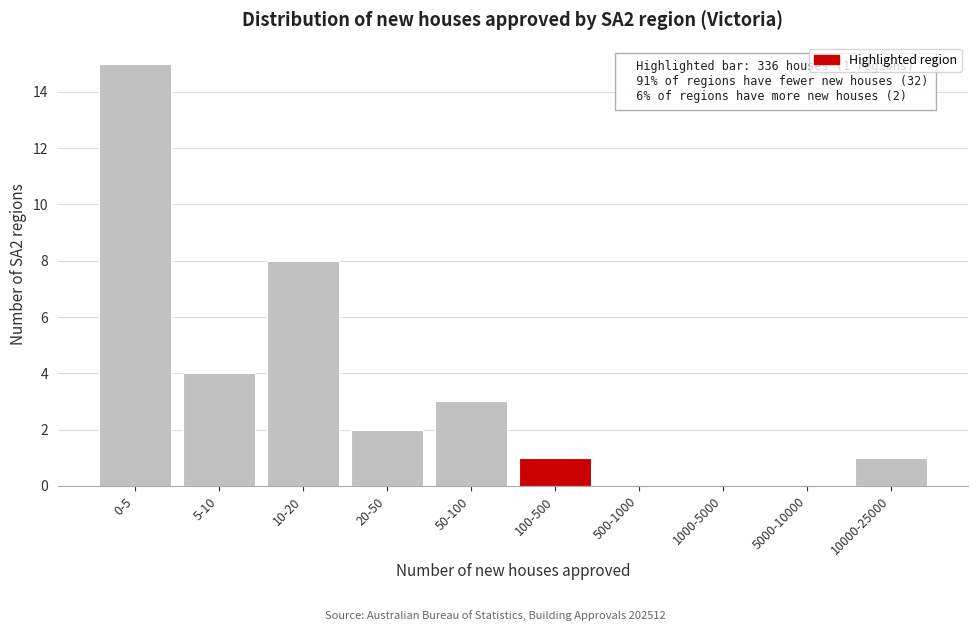

Reading right to left, transcribe all the data shown in this chart.

10000-25000=1	5000-10000=0	1000-5000=0	500-1000=0	100-500=1	50-100=3	20-50=2	10-20=8	5-10=4	0-5=15